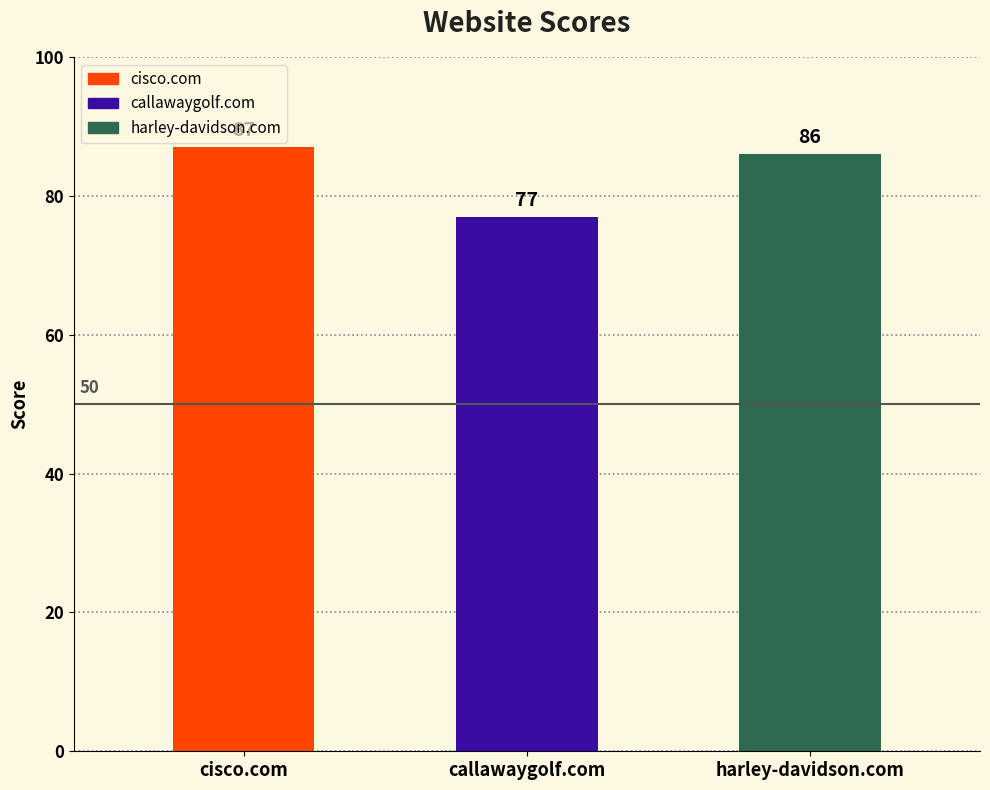

Reading left to right, what are all the values shown in this chart?

cisco.com=87	callawaygolf.com=77	harley-davidson.com=86